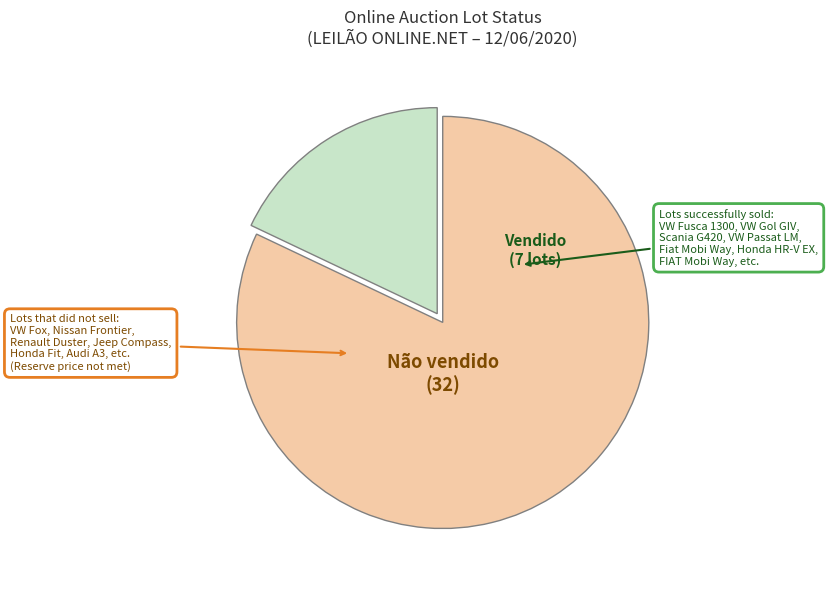

Does Não vendido account for over 50% of the chart?

Yes